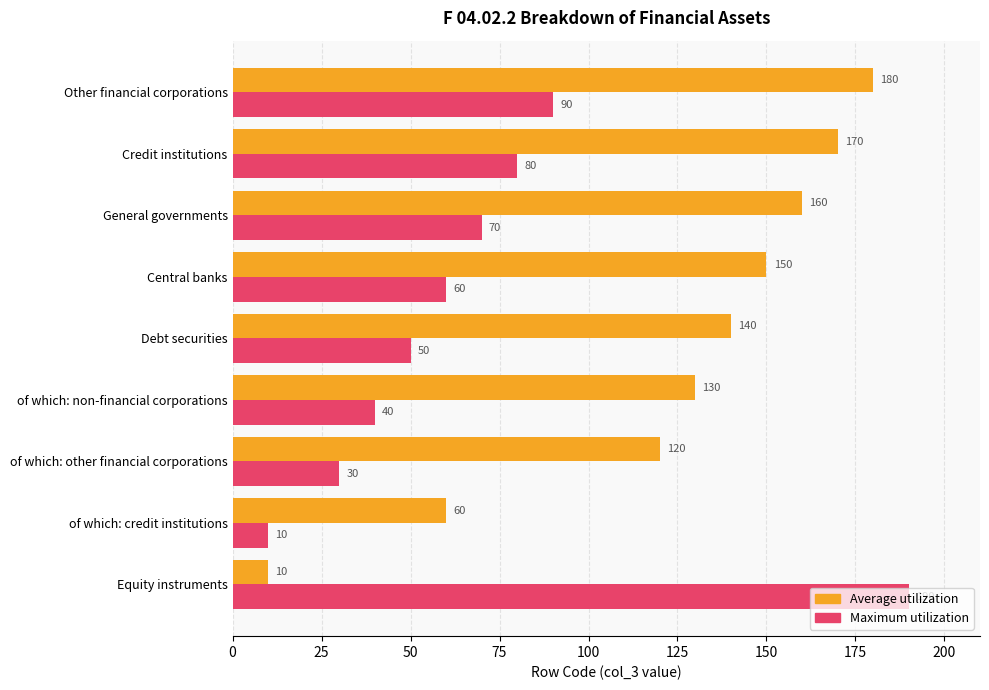

Which series has the largest total across all categories?

Average utilization